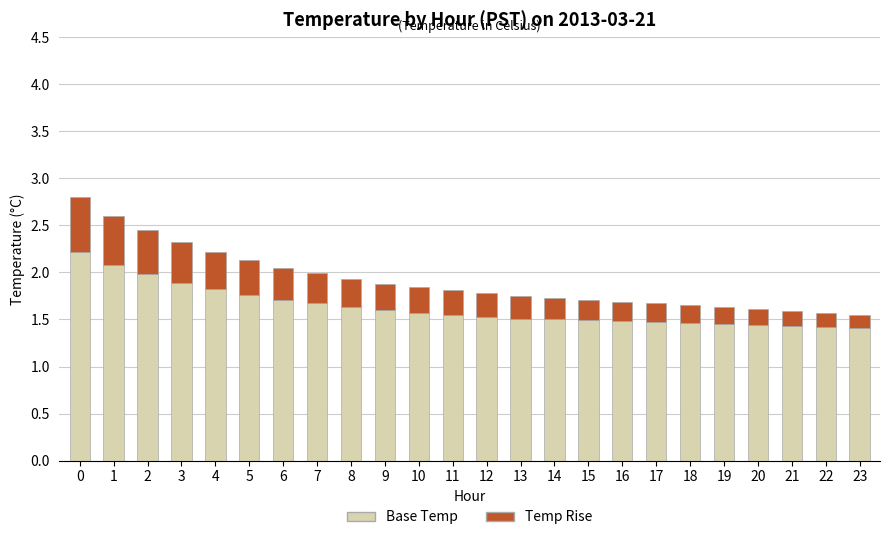

What is the maximum value for Base Temp?

2.2